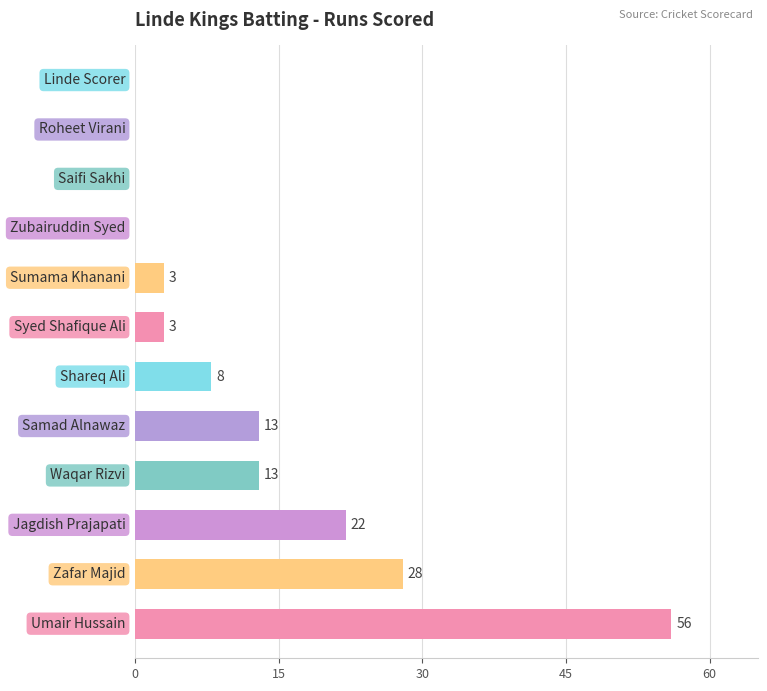

What is the sum of all values?

146